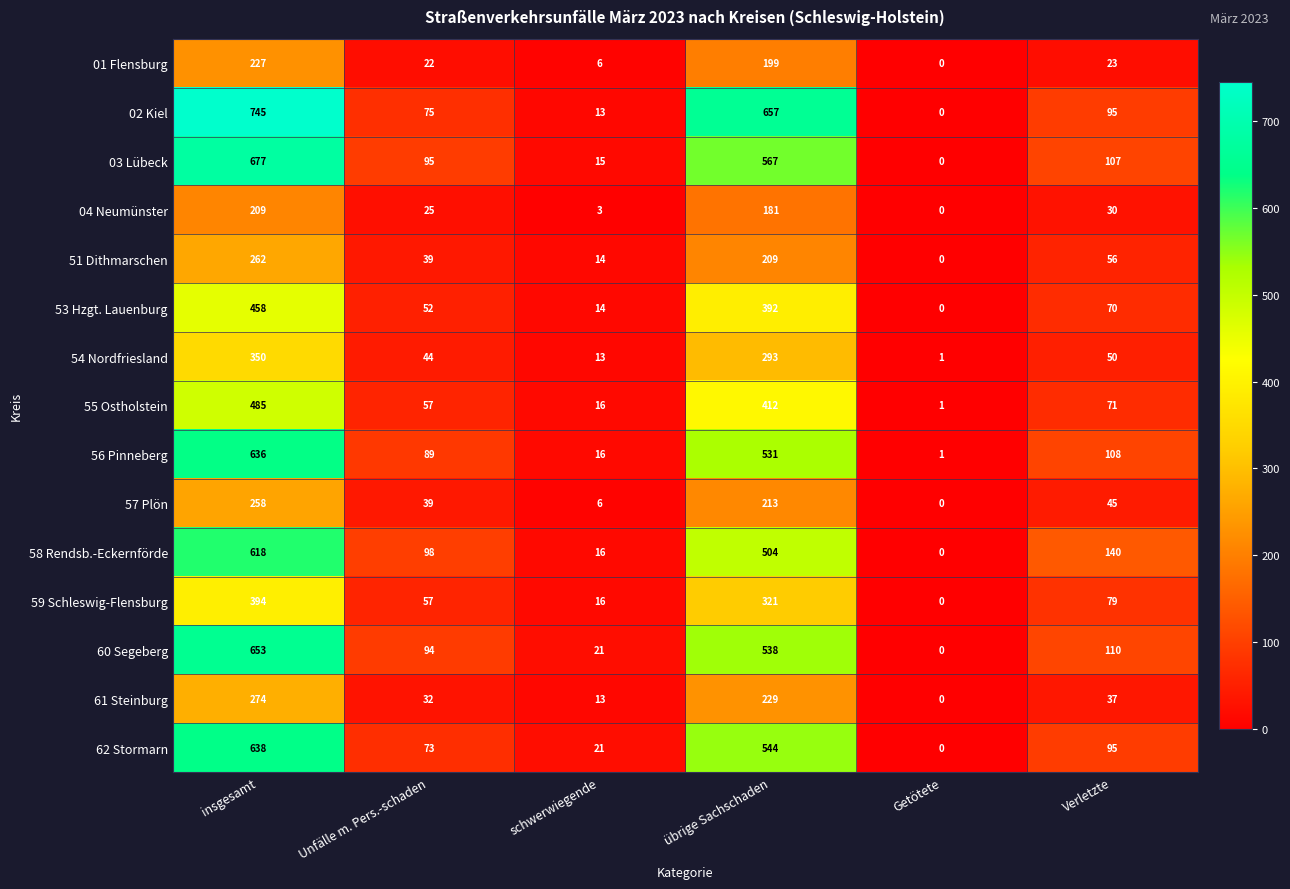

Count the number of categories in the chart.

6